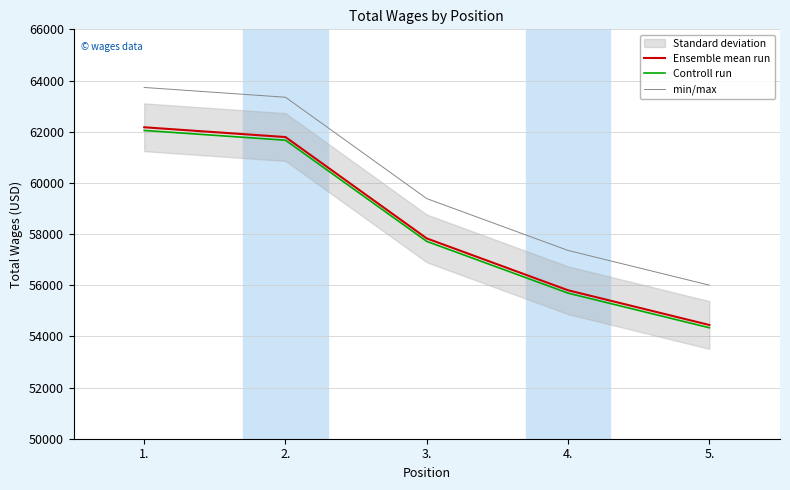

True or false: min/max has a value of 63346.3 at 2..

True